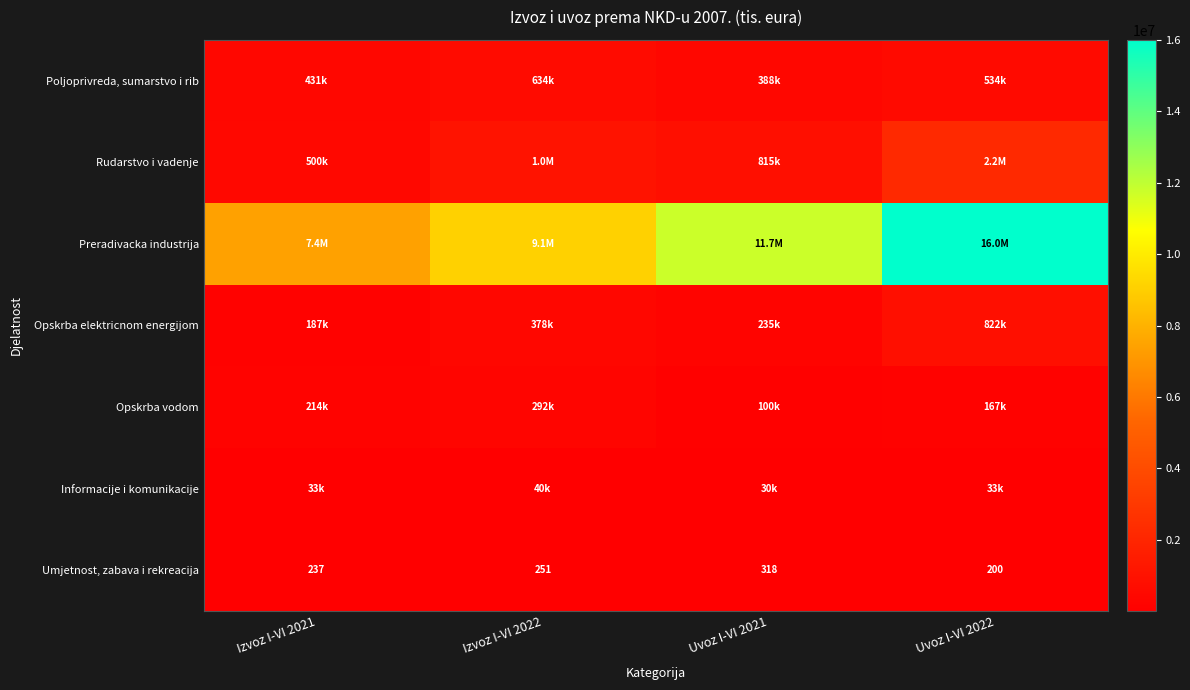

How many Umjetnost, zabava i rekreacija values are between 237 and 318?

3